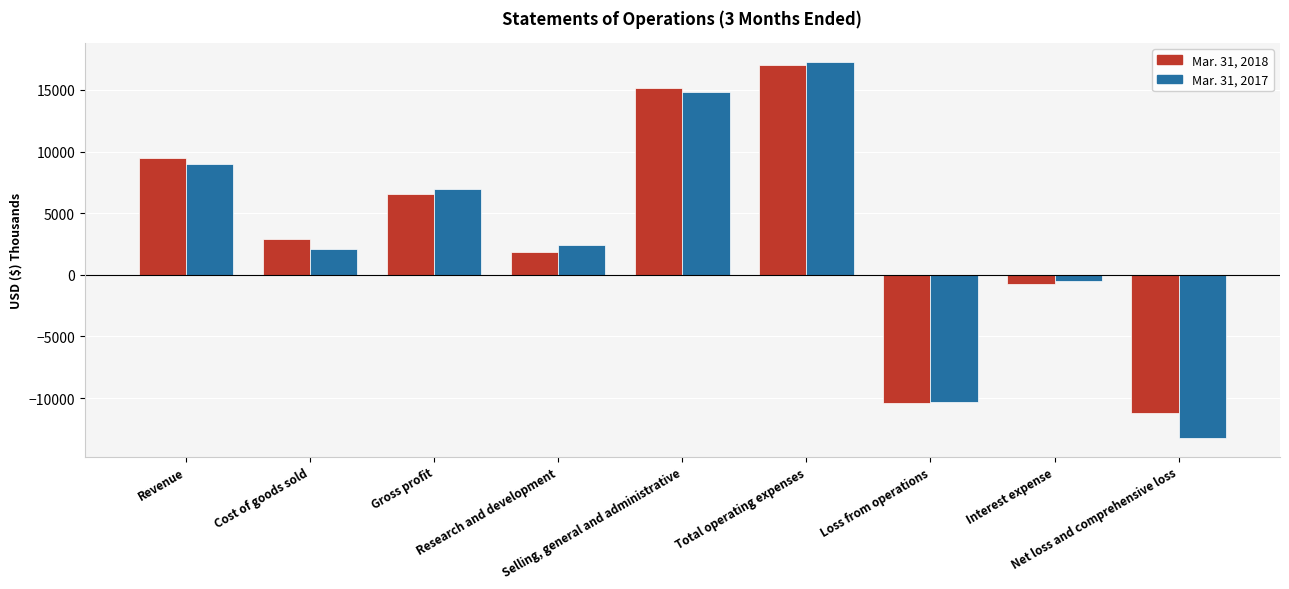

Which series has the largest range (max minus min)?

Mar. 31, 2017